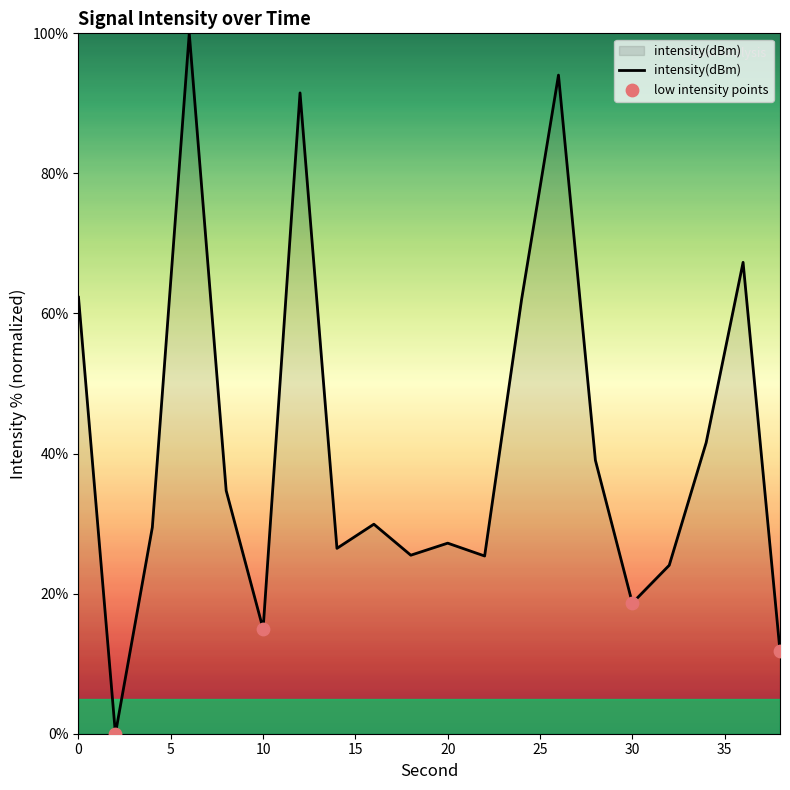

Is this an area chart (filled region under the line)?

Yes